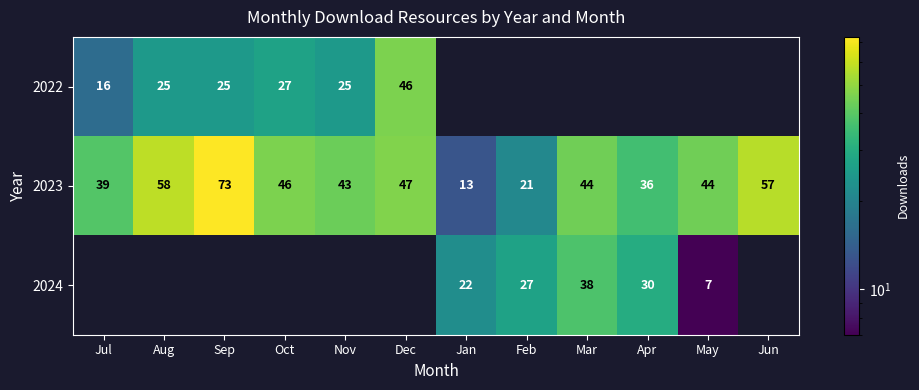

The 2024 series shows 9.5 at May. True or false?

False